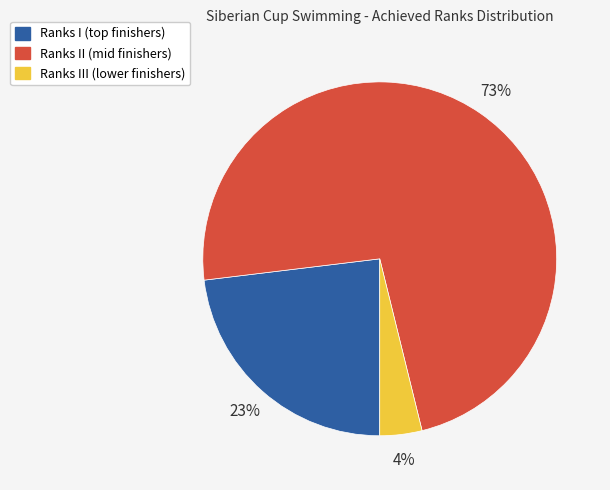

How many slices are in this pie chart?

3